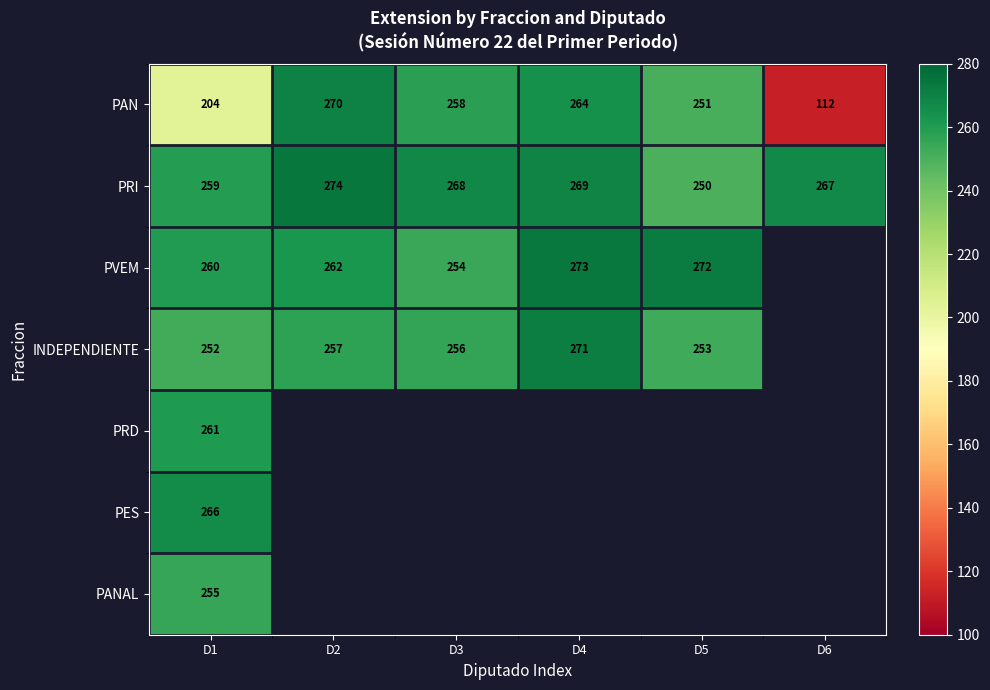

What is the lowest value of the PAN series?

112